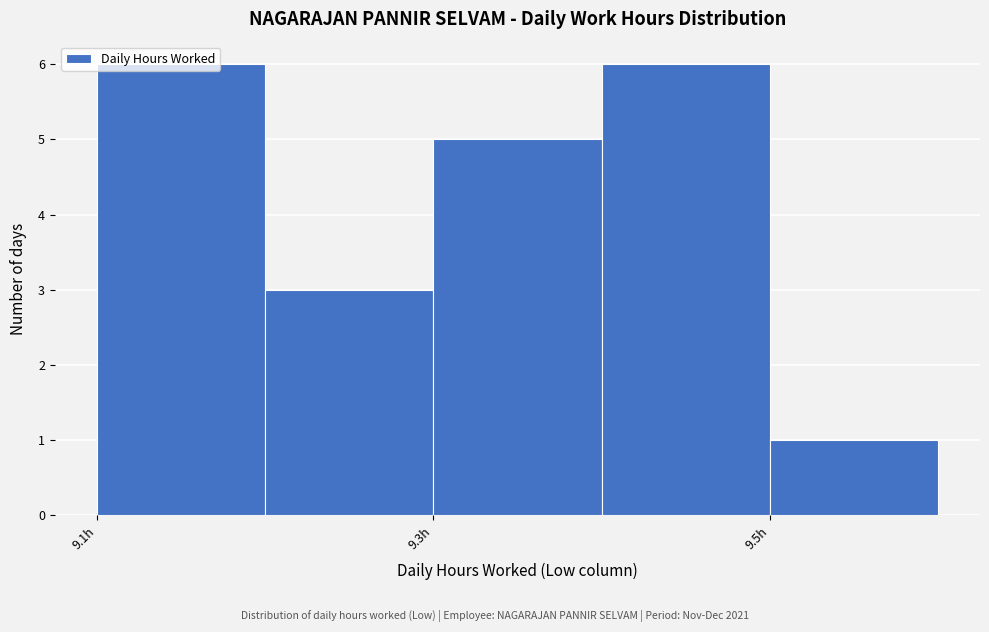

What is the height of the bar covering 9.3 to 9.4 on the x-axis? The values are not printed on the chart, so give them approximately, as read against the axis.

5